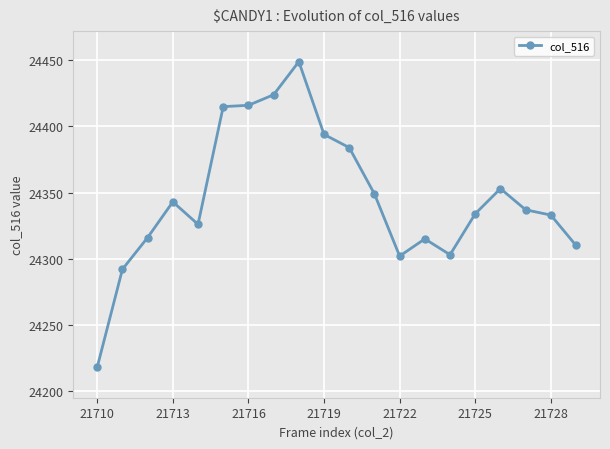

How many data points does each series have?

20